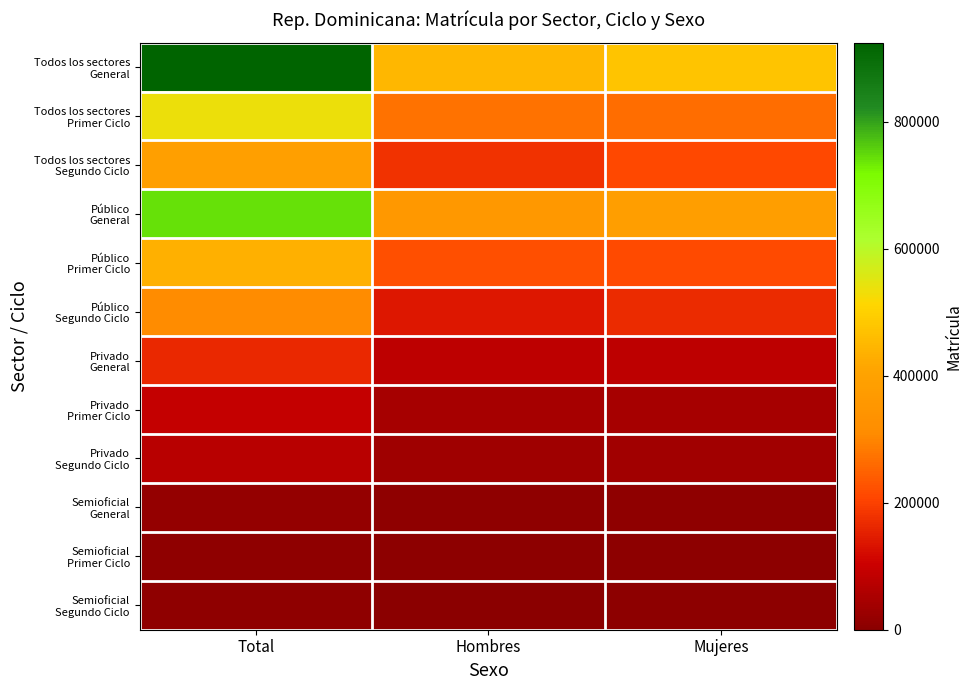

Rank the series by their maximum value, from highest to lowest.

Todos los sectores General, Público General, Todos los sectores Primer Ciclo, Público Primer Ciclo, Todos los sectores Segundo Ciclo, Público Segundo Ciclo, Privado General, Privado Primer Ciclo, Privado Segundo Ciclo, Semioficial General, Semioficial Primer Ciclo, Semioficial Segundo Ciclo